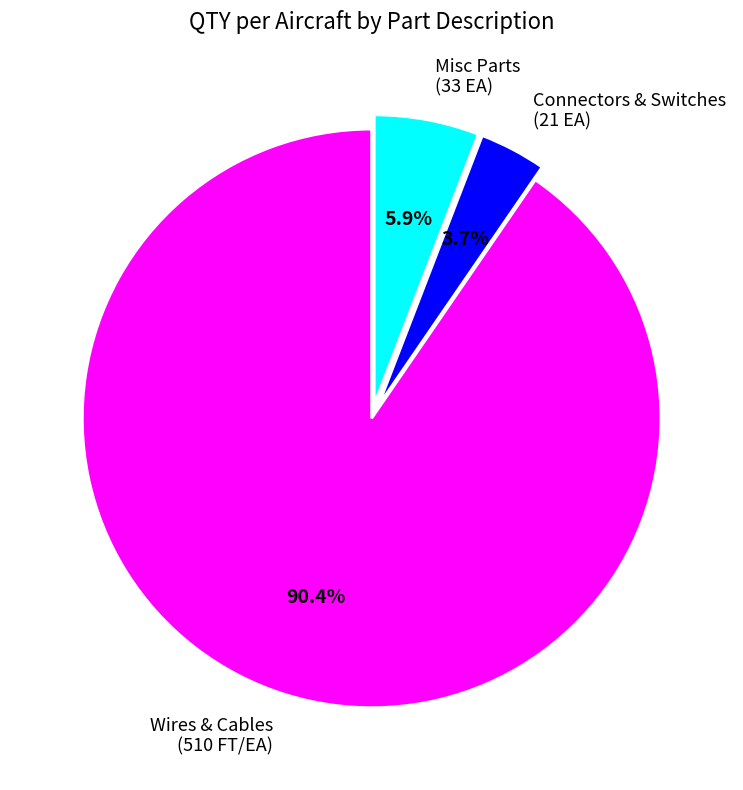

Rank the categories by value from highest to lowest.

Wires & Cables (510 FT/EA), Misc Parts (33 EA), Connectors & Switches (21 EA)